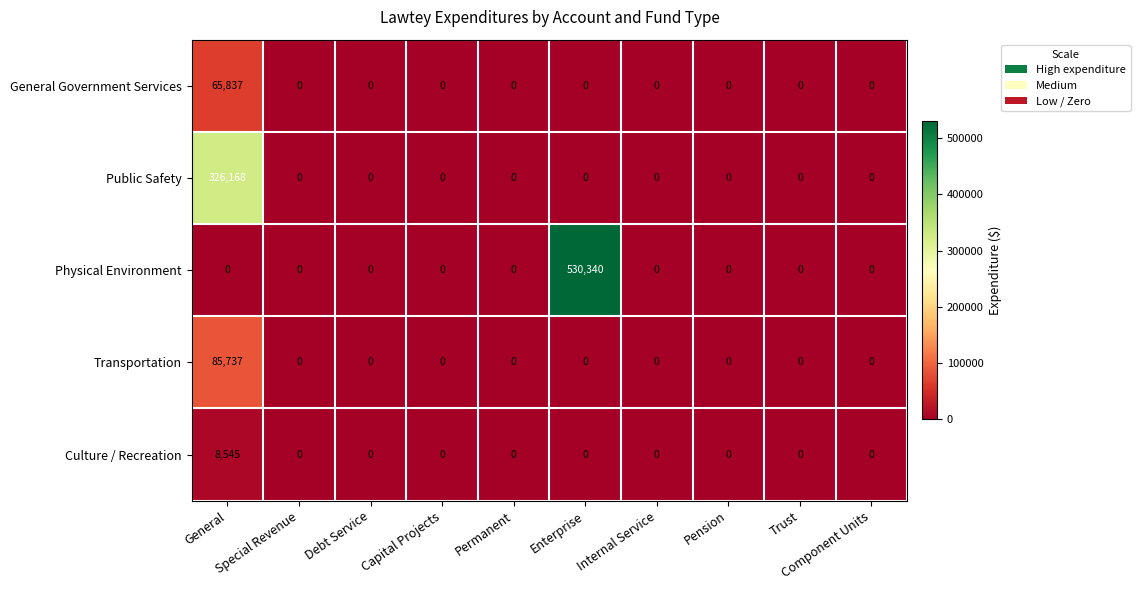

Between General and Component Units, which series saw the biggest shift?

Public Safety